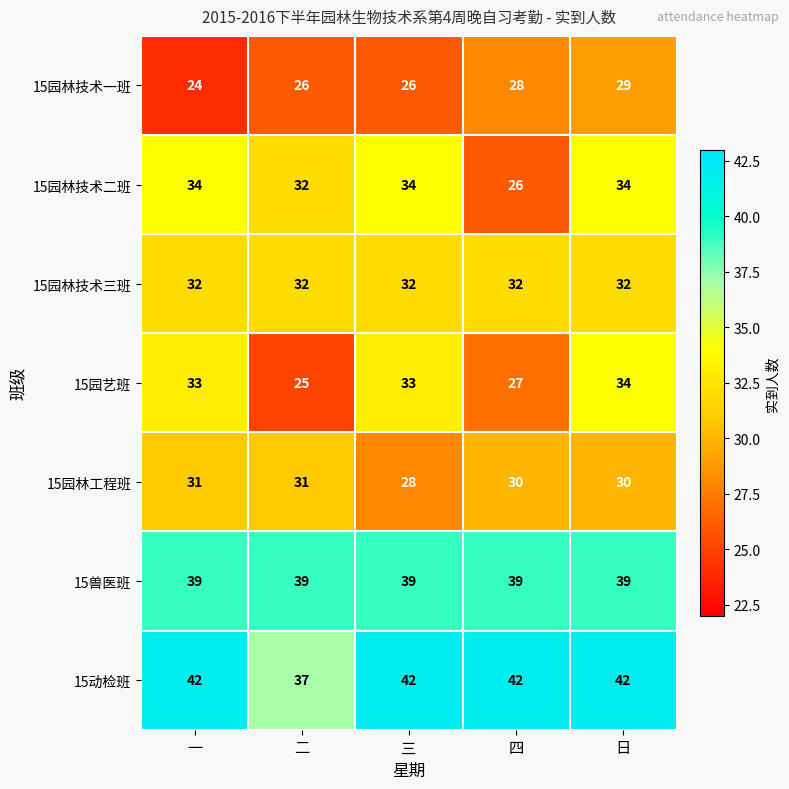

What is the difference between the 15园林技术二班 values at 四 and 三?

8